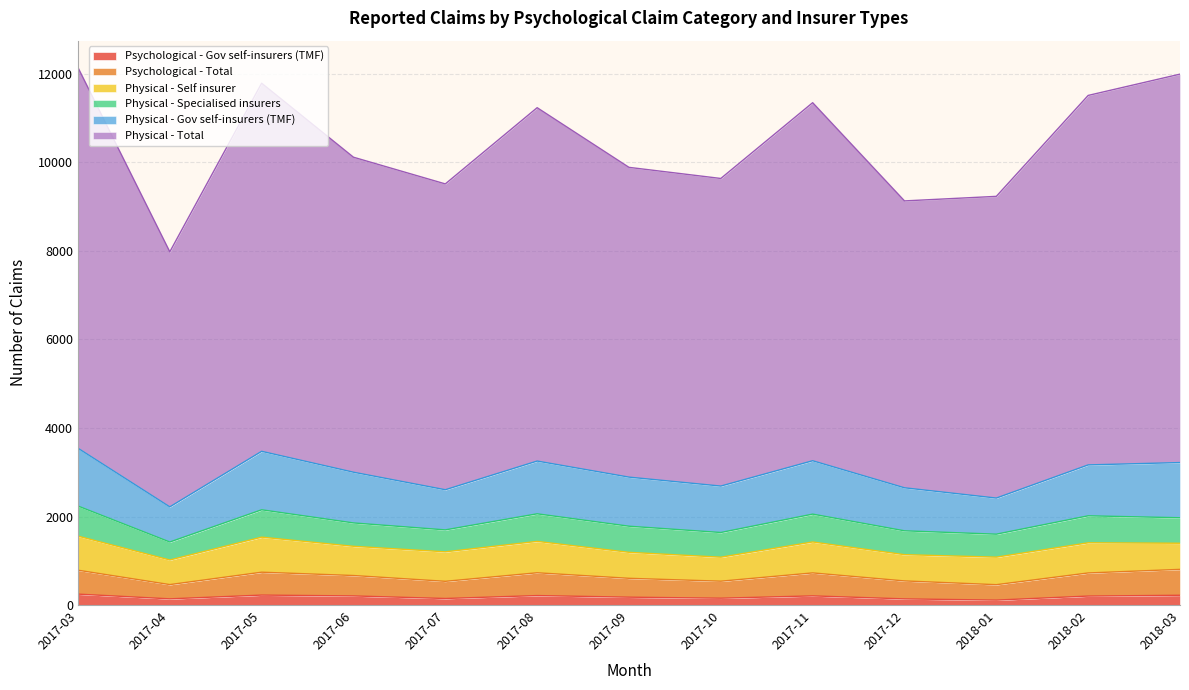

At which category is the sum across all series the highest?

2017-03